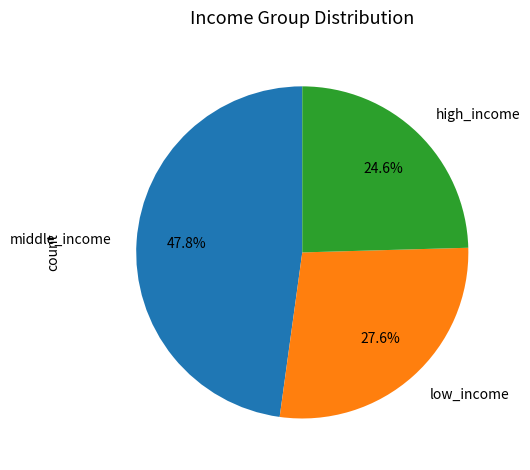

Does any single category account for the majority?

No